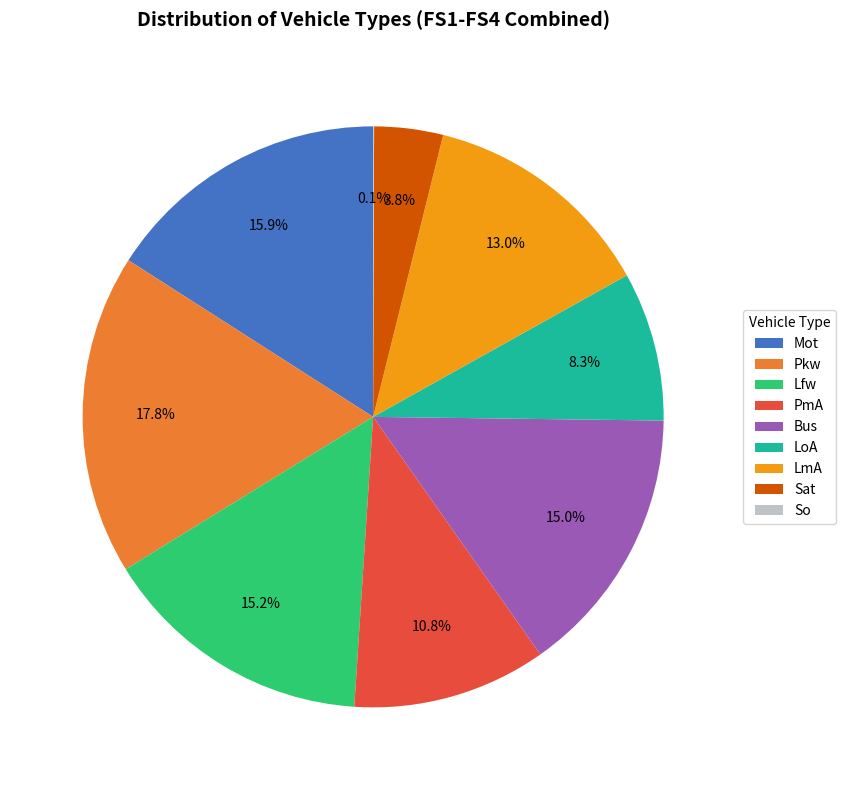

What is the ratio of the value at Lfw to the value at Bus?

1.0